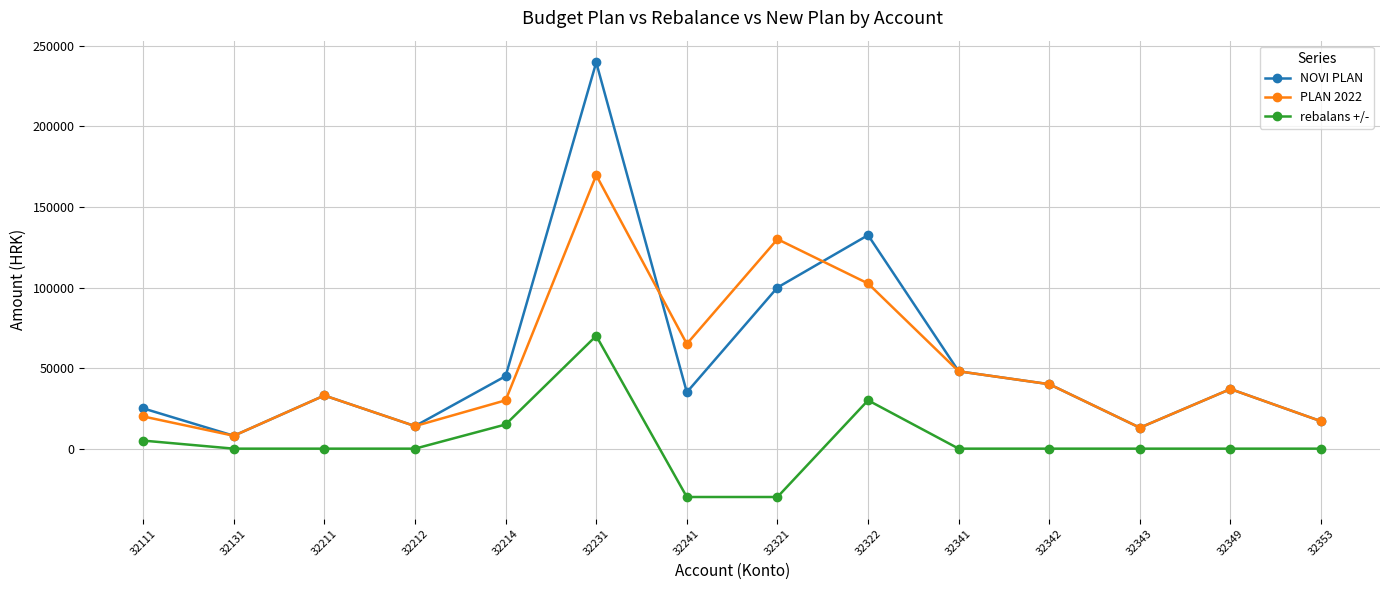

What is the difference between the highest and lowest values at 32343?

13000